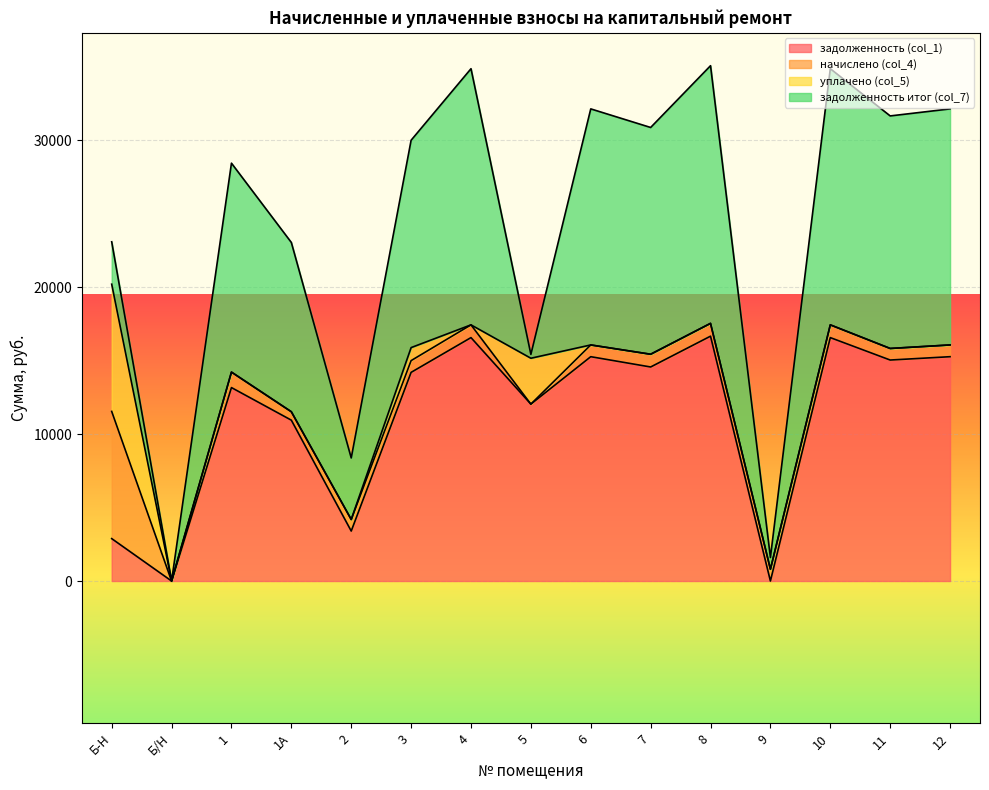

Does the chart display data point markers on the line(s)?

No